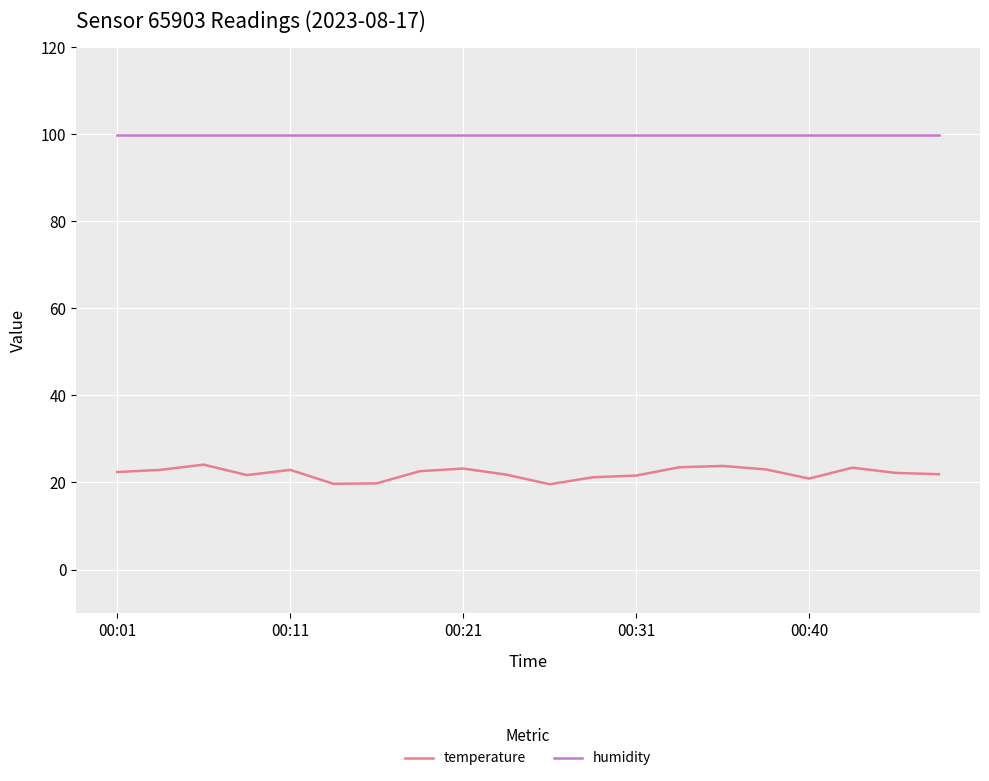

Which series has the largest total across all categories?

humidity